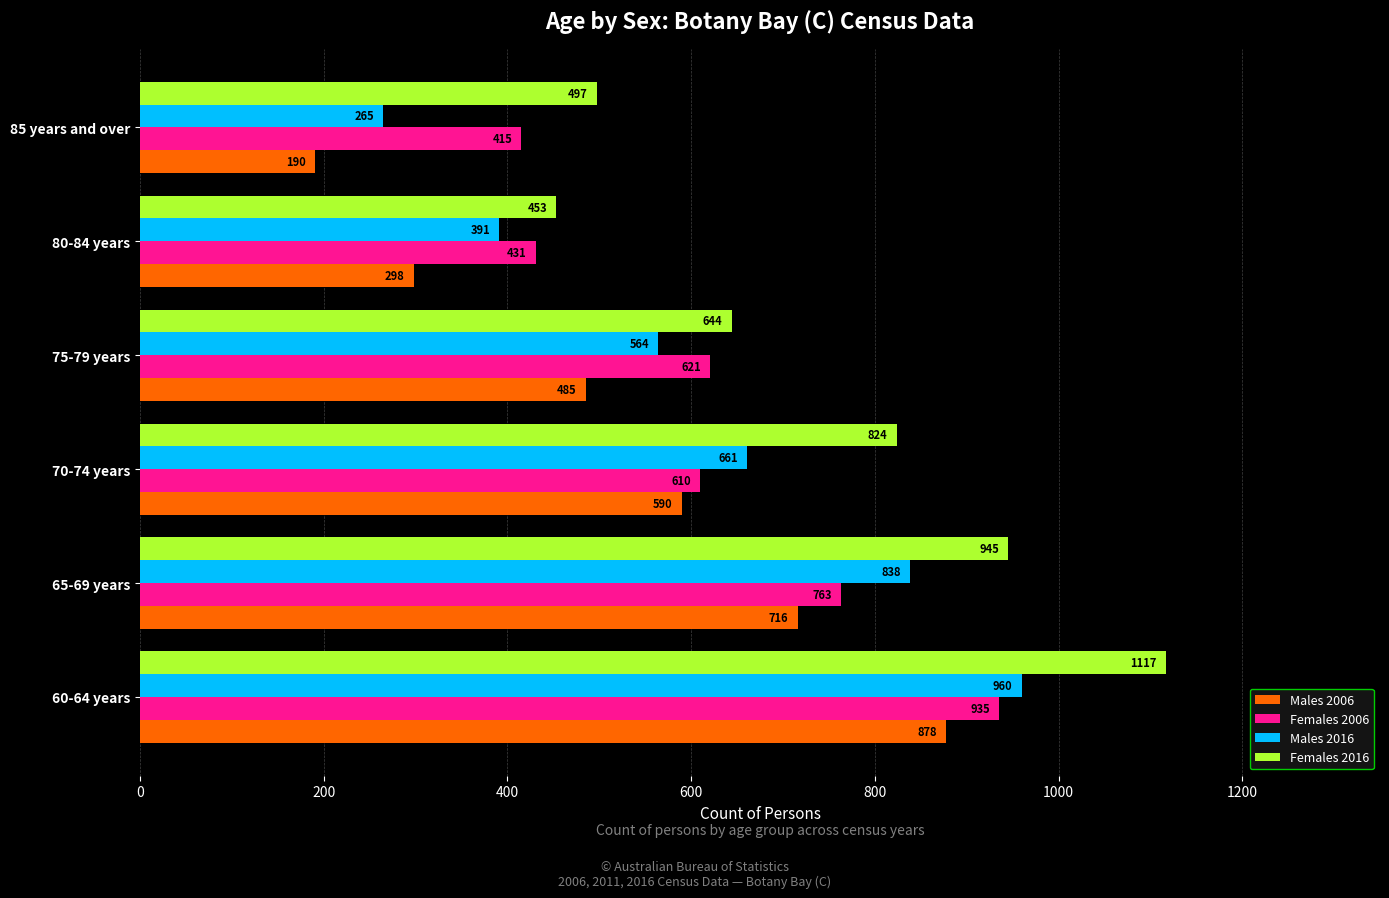

What is the difference between the highest and lowest values at 65-69 years?

229